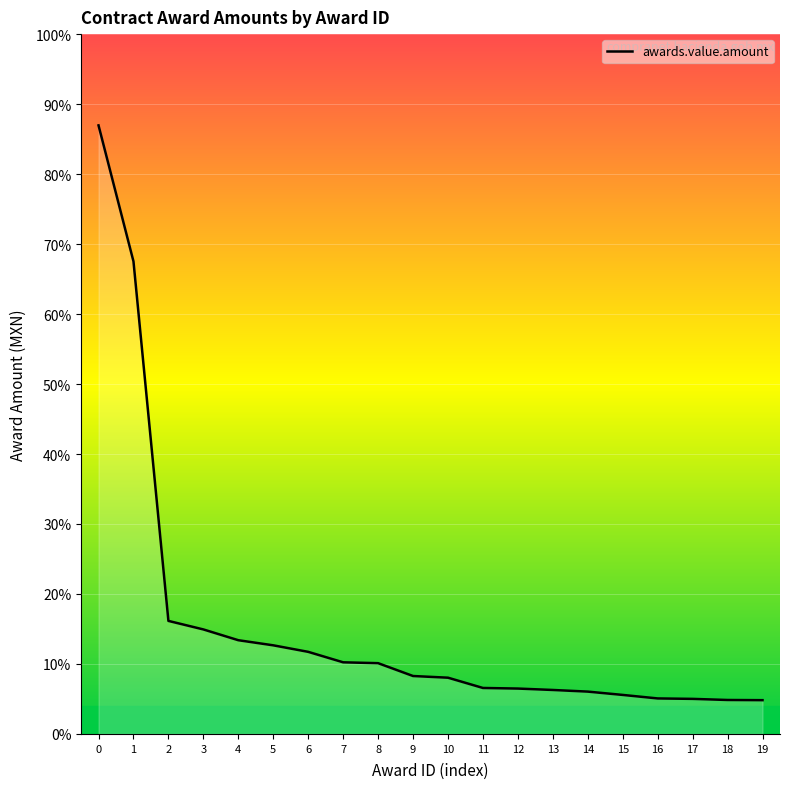

Does the chart have visible grid lines?

Yes